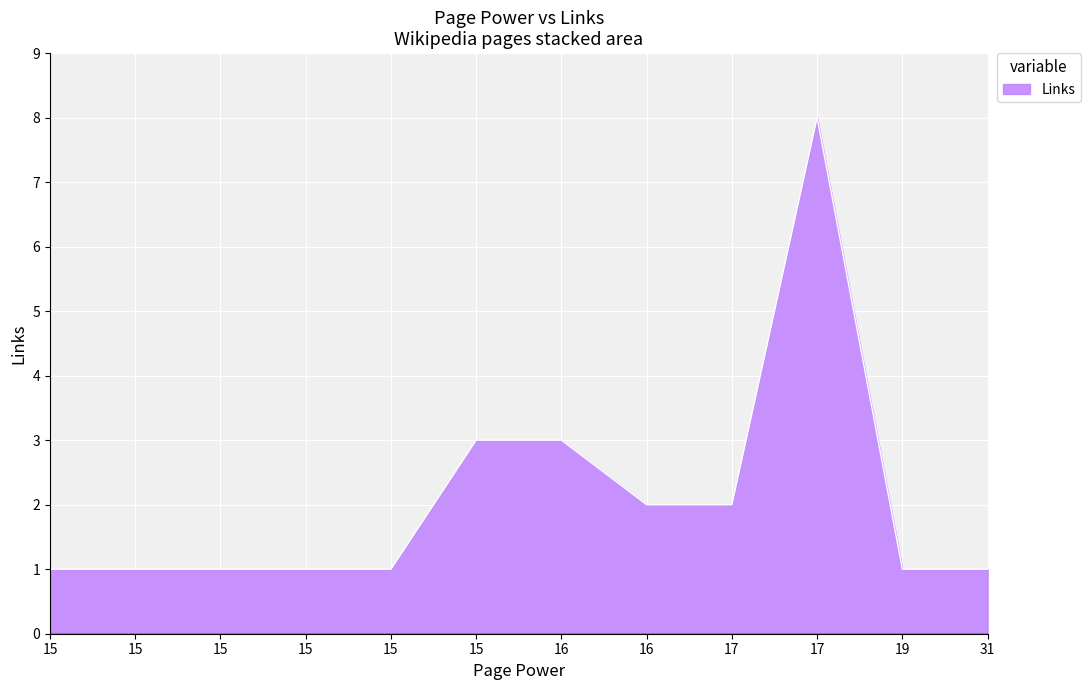

True or false: the data shows 4 at 15.

False